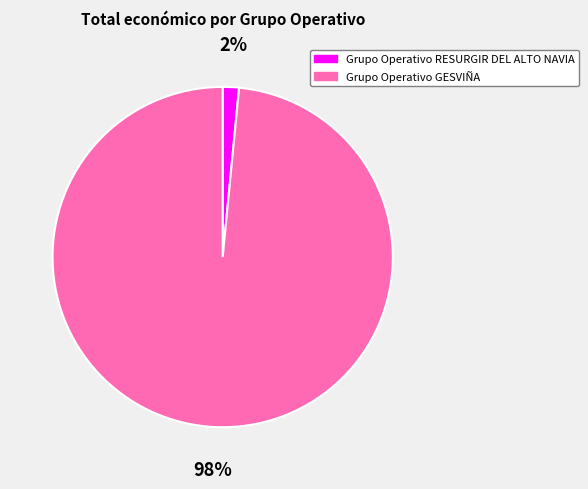

Which category accounts for the majority?

Grupo Operativo GESVIÑA